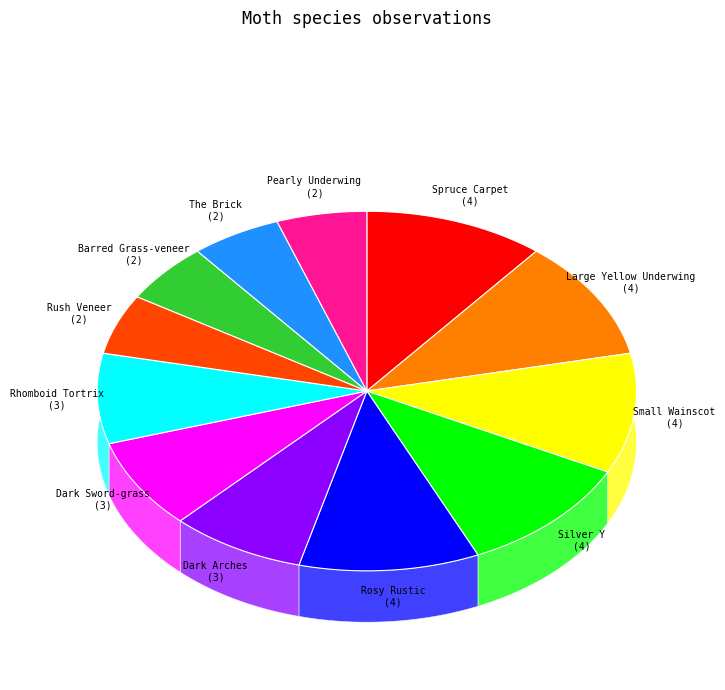

What is the change in value from Spruce Carpet to Dark Arches?

-1